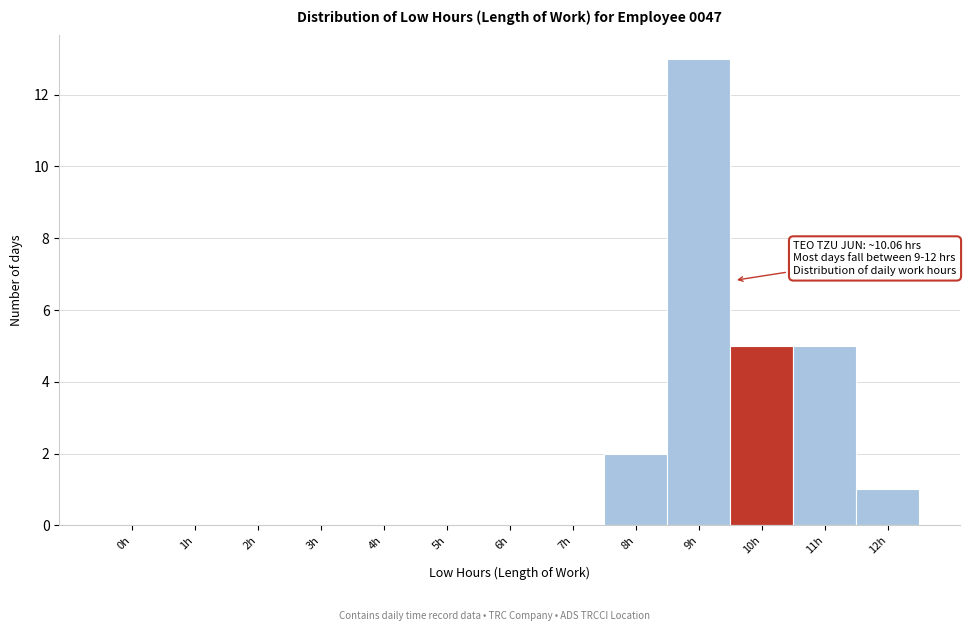

Reading left to right, transcribe all the data shown in this chart.

0h=0	1h=0	2h=0	3h=0	4h=0	5h=0	6h=0	7h=0	8h=2	9h=13	10h=5	11h=5	12h=1